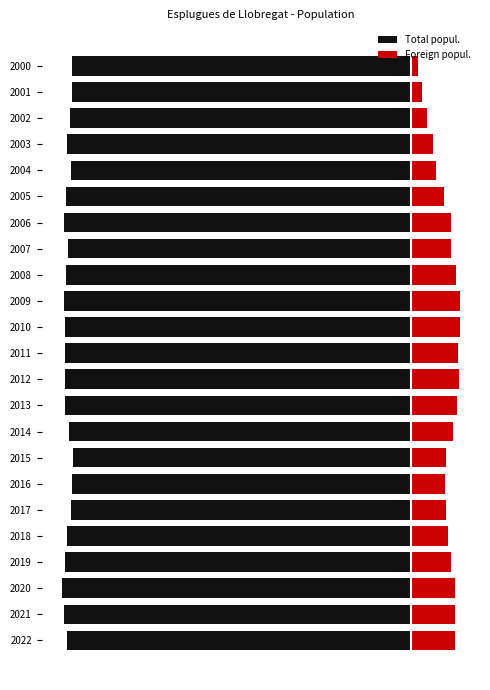

The value of Foreign popul. at 2010 is 6.7. True or false?

True